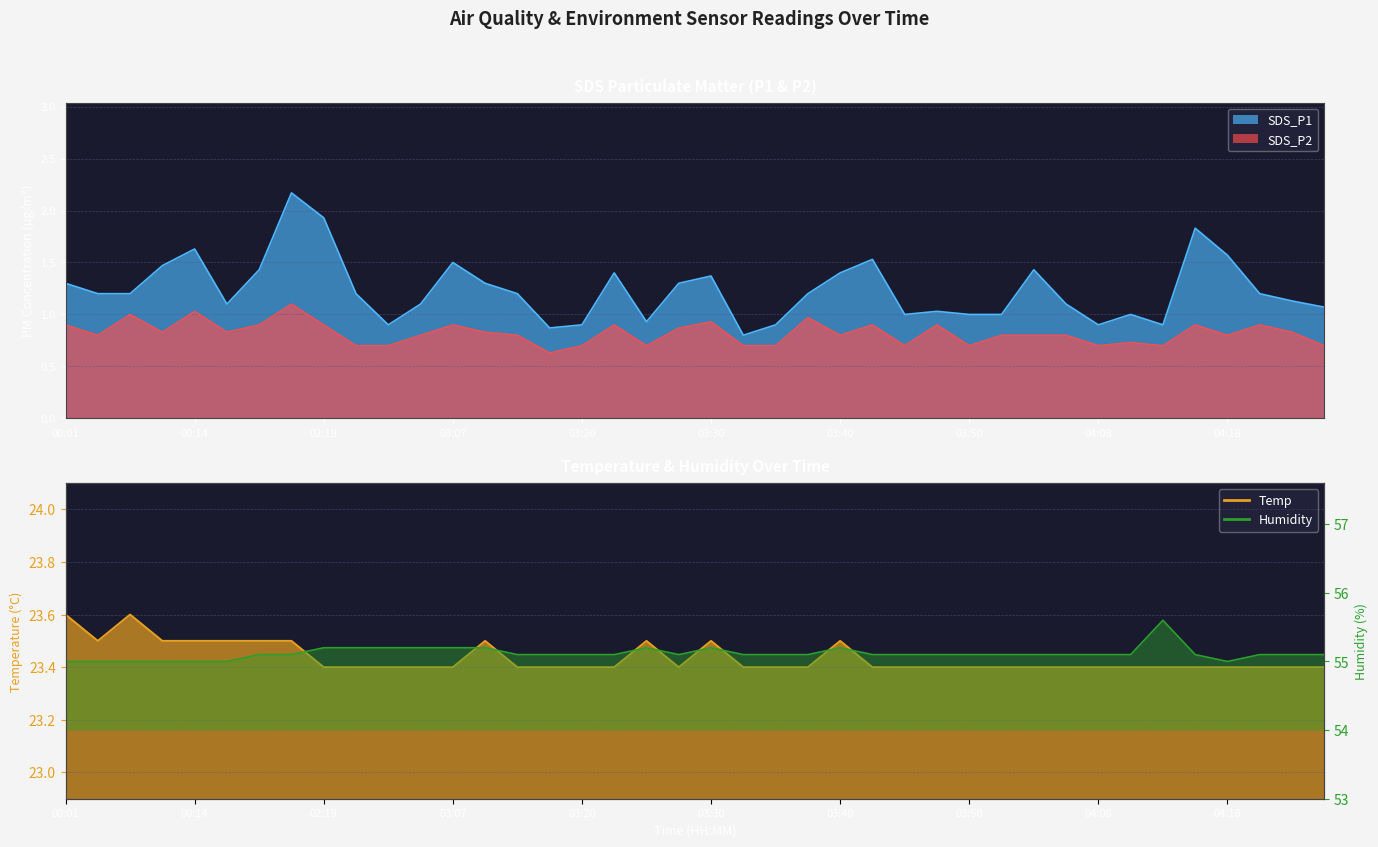

True or false: SDS_P1 and SDS_P2 cross at least once.

False